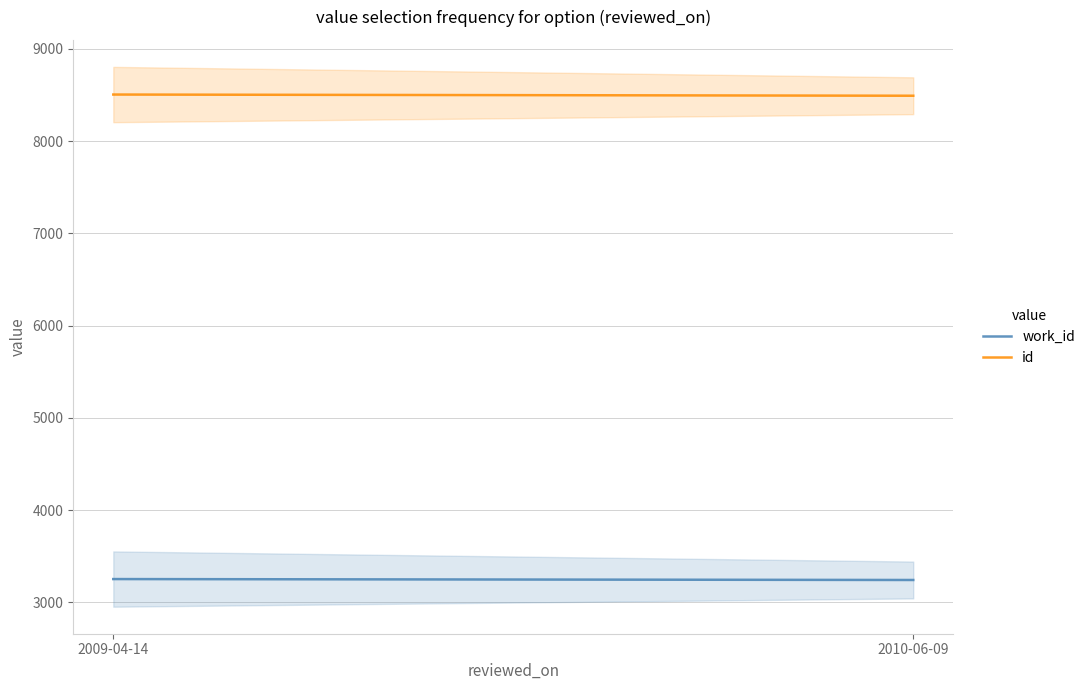

What is the spread (max minus min) of values at 2010-06-09?

5252